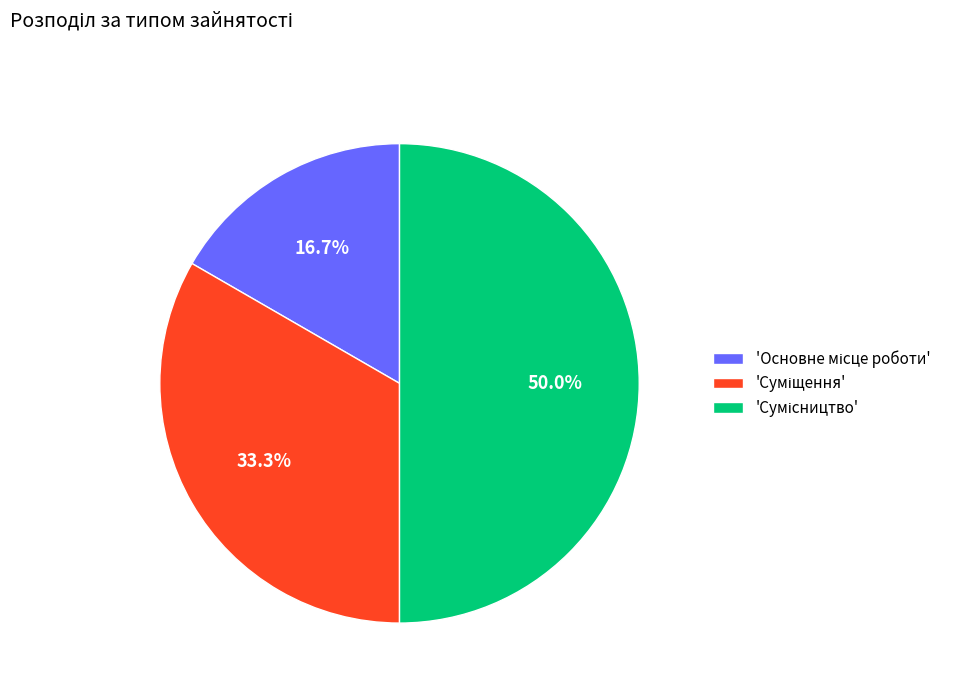

Count the number of slices in the pie.

3